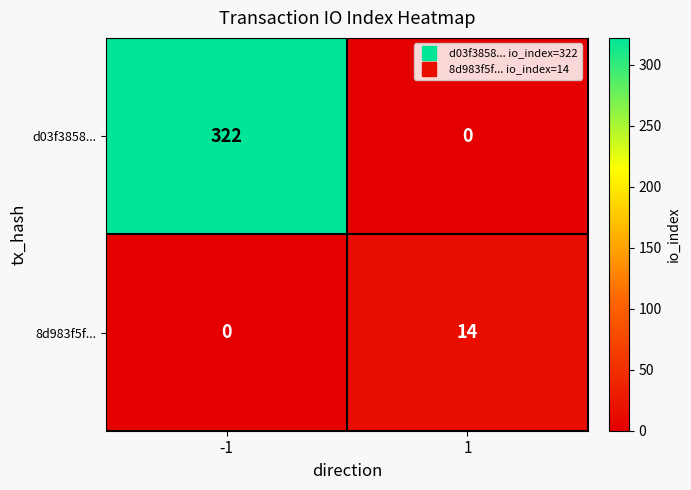

What is the maximum value shown in the chart?

322